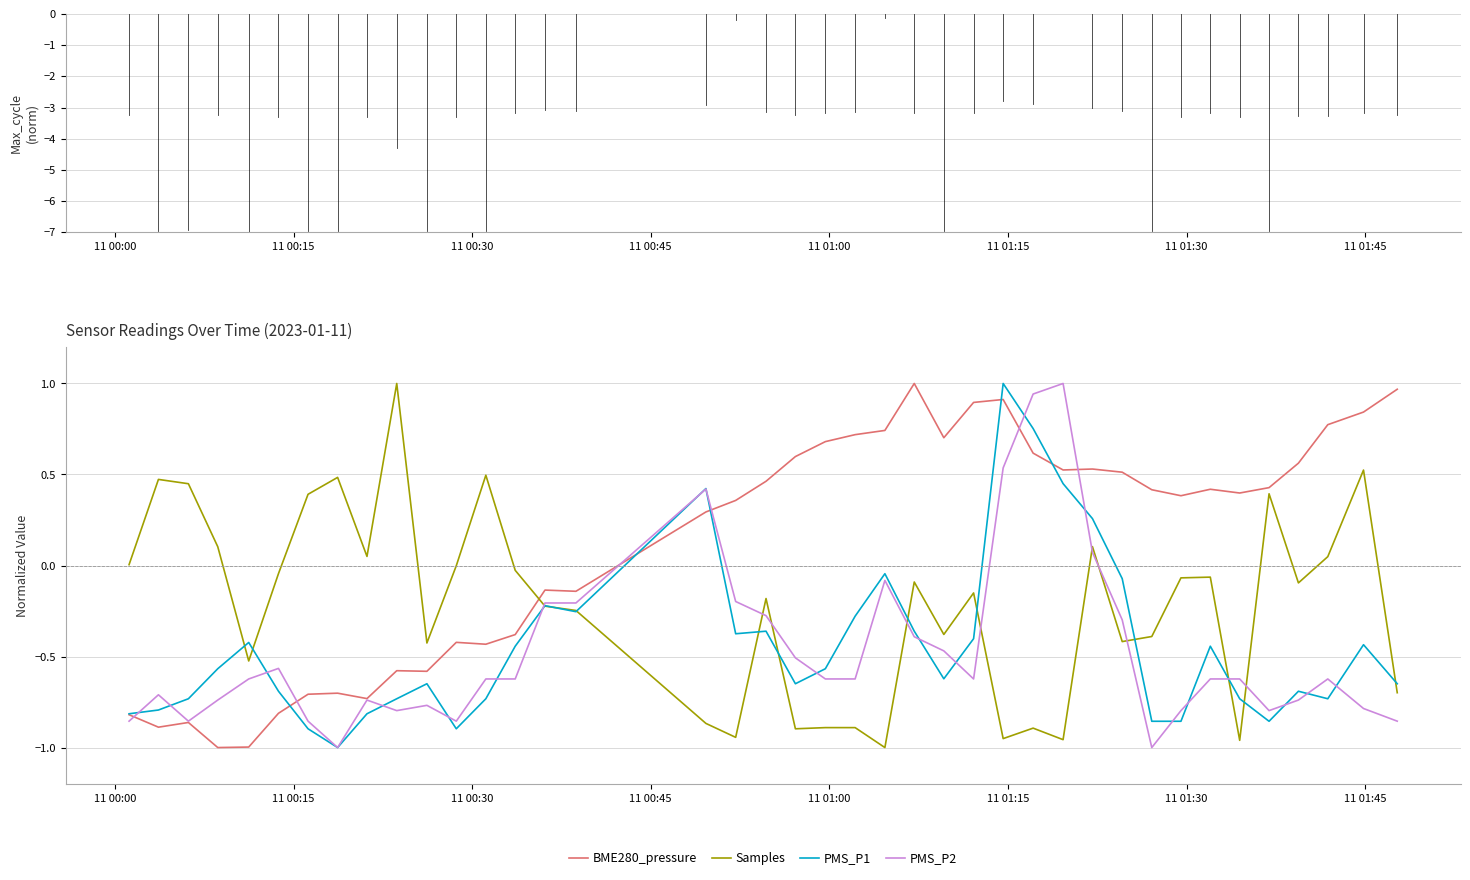

What are all the series names shown in the legend?

BME280_pressure, Samples, PMS_P1, PMS_P2